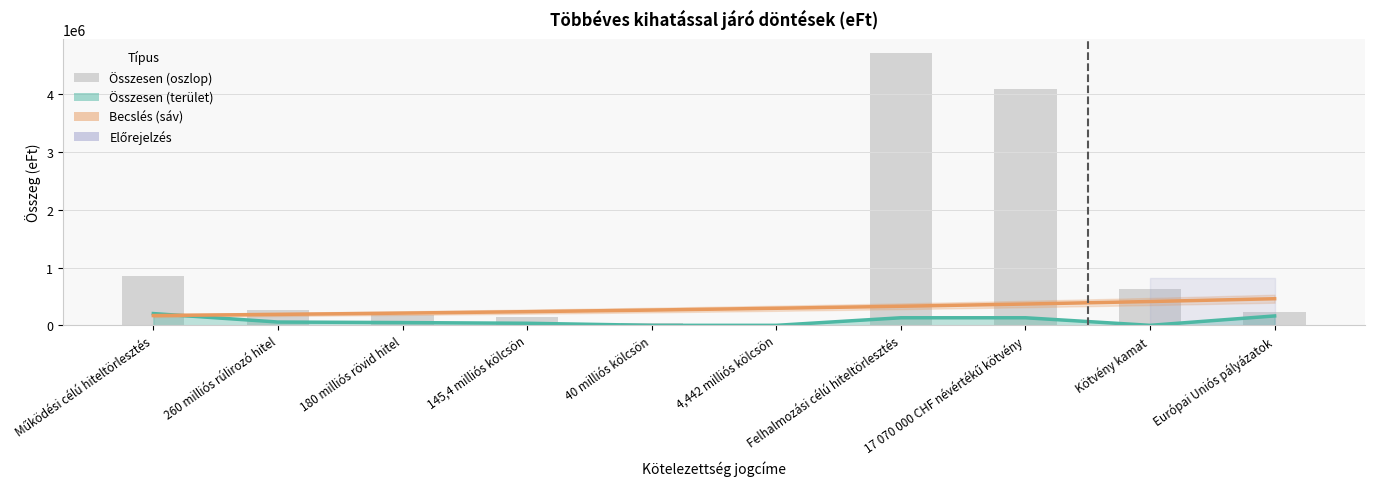

Reading left to right, extract all data points from this chart.

2014. évi kifizetés (vonal): 203679.0	57400.0	48000.0	35846.0	0.0	0.0	131155.0	131155.0	0.0	162859.0
Becslés (vonal): 169546.8	189464.9	211722.9	236595.8	264390.8	295451.0	330160.1	368946.7	412289.9	460725.0
Összesen: 852841.0	260000.0	180000.0	145400.0	40000.0	4442.0	4720465.0	4088424.0	632041.0	231181.0